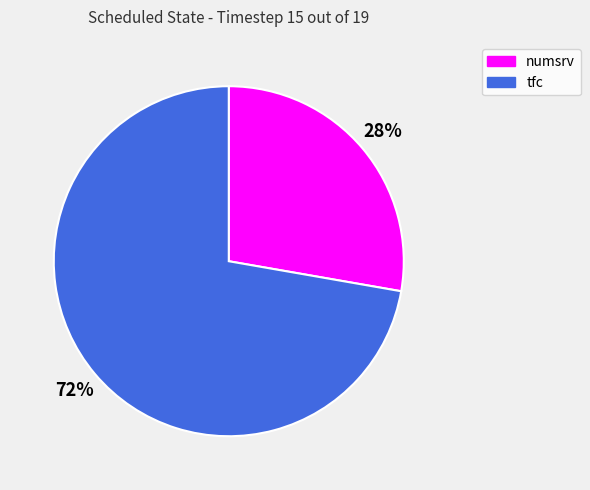

To the nearest percent, what portion does tfc represent?

72%